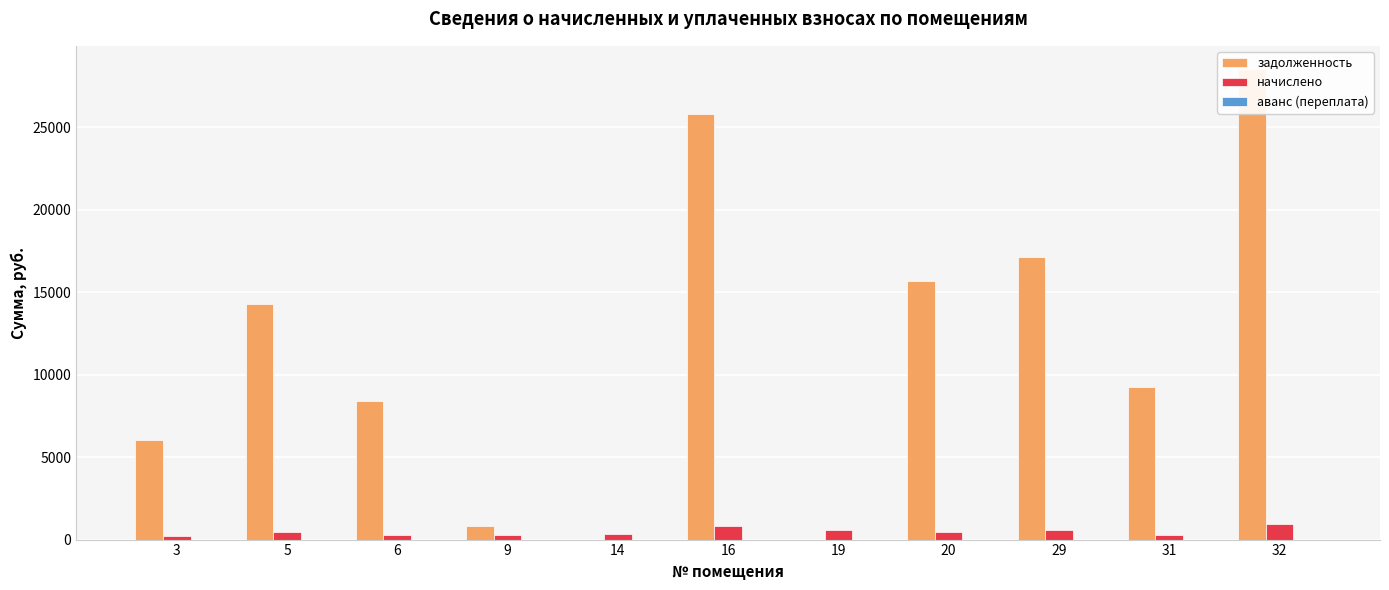

Is the value of задолженность at 31 greater than the value of аванс (переплата) at 29?

Yes